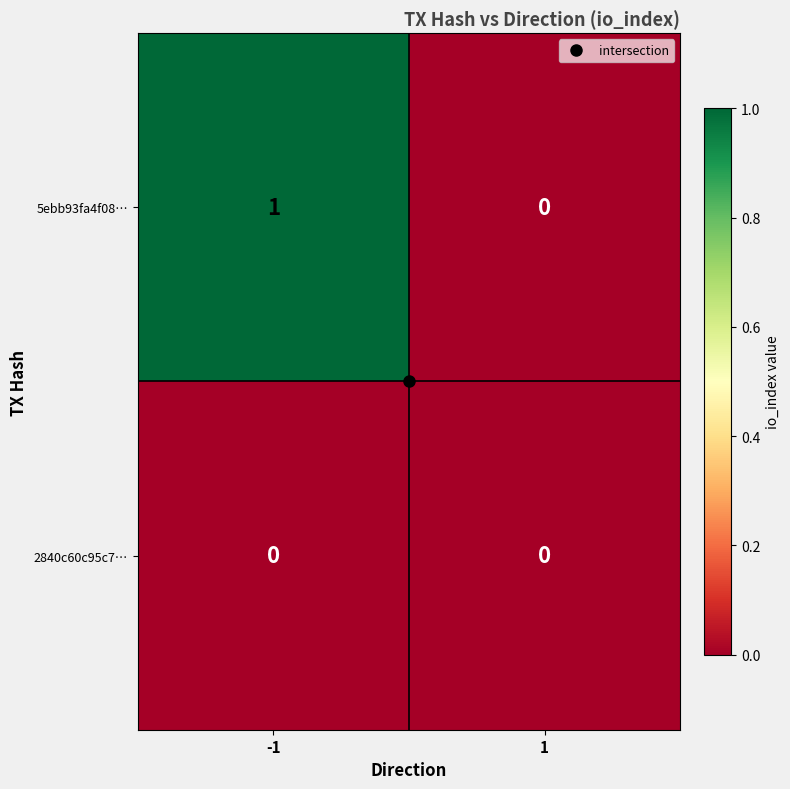

True or false: 2840c60c95c7… has a value of 0 at -1.

True